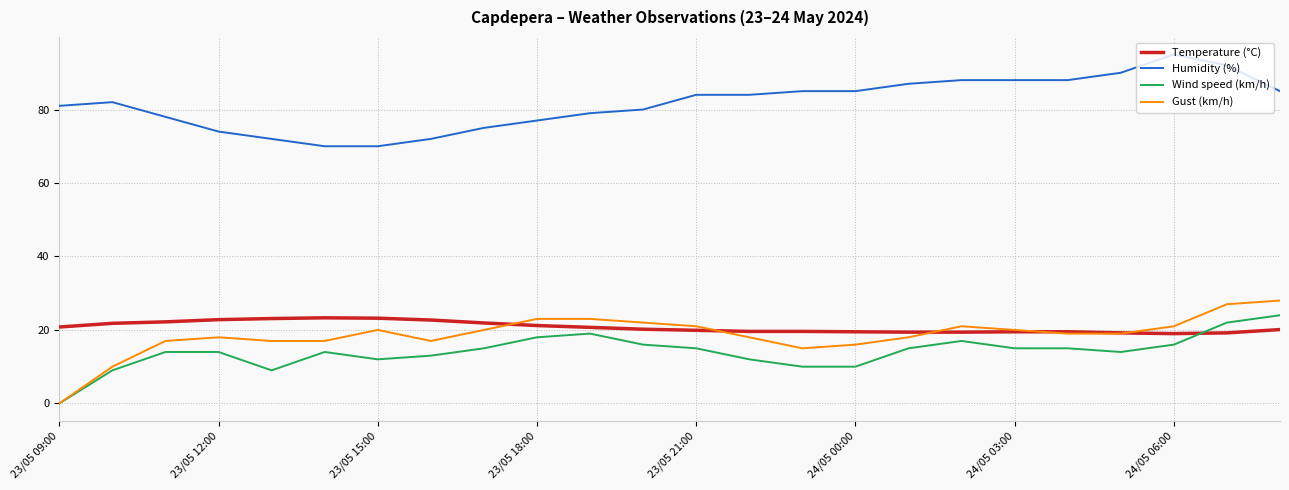

True or false: Wind speed (km/h) and Humidity (%) cross at least once.

False